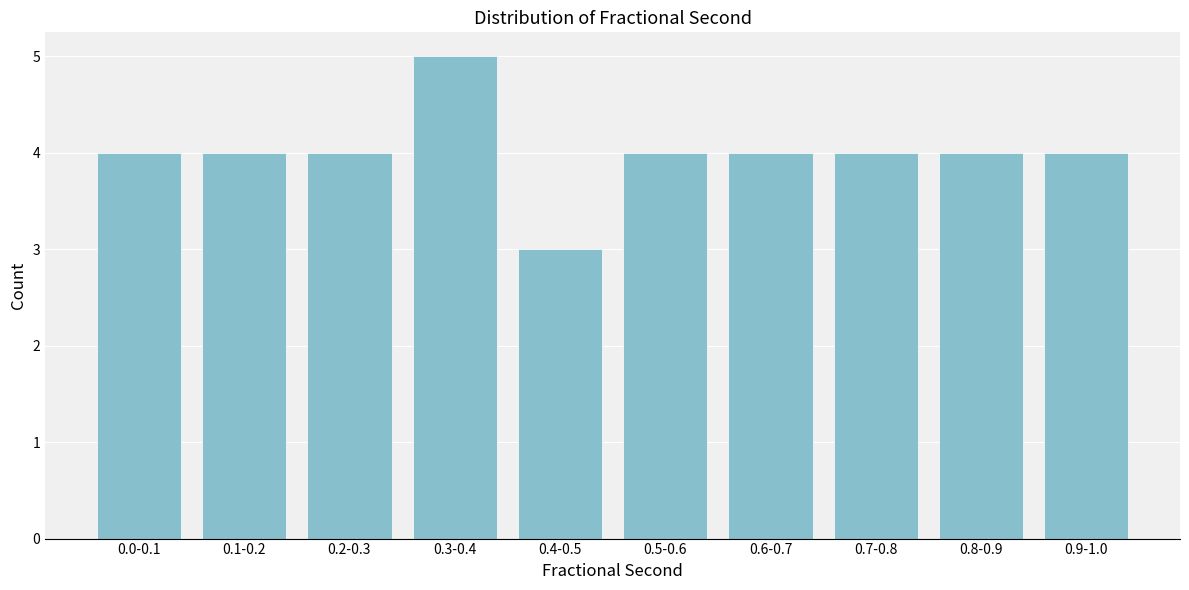

Reading left to right, list all the values displayed in this chart.

4	4	4	5	3	4	4	4	4	4